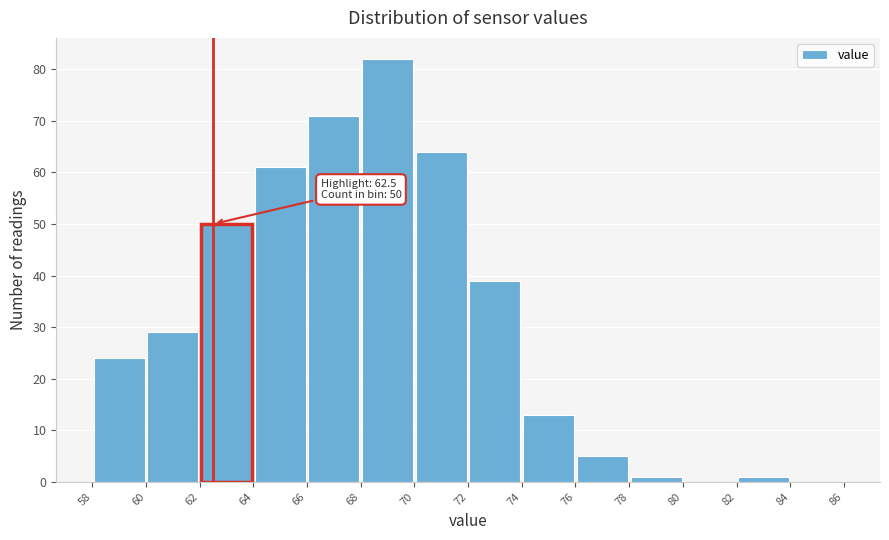

Which range on the x-axis has the tallest bar?

68 to 70